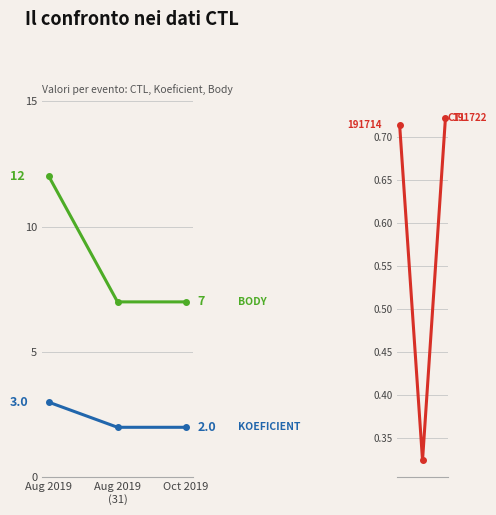

Does the chart display data point markers on the line(s)?

Yes